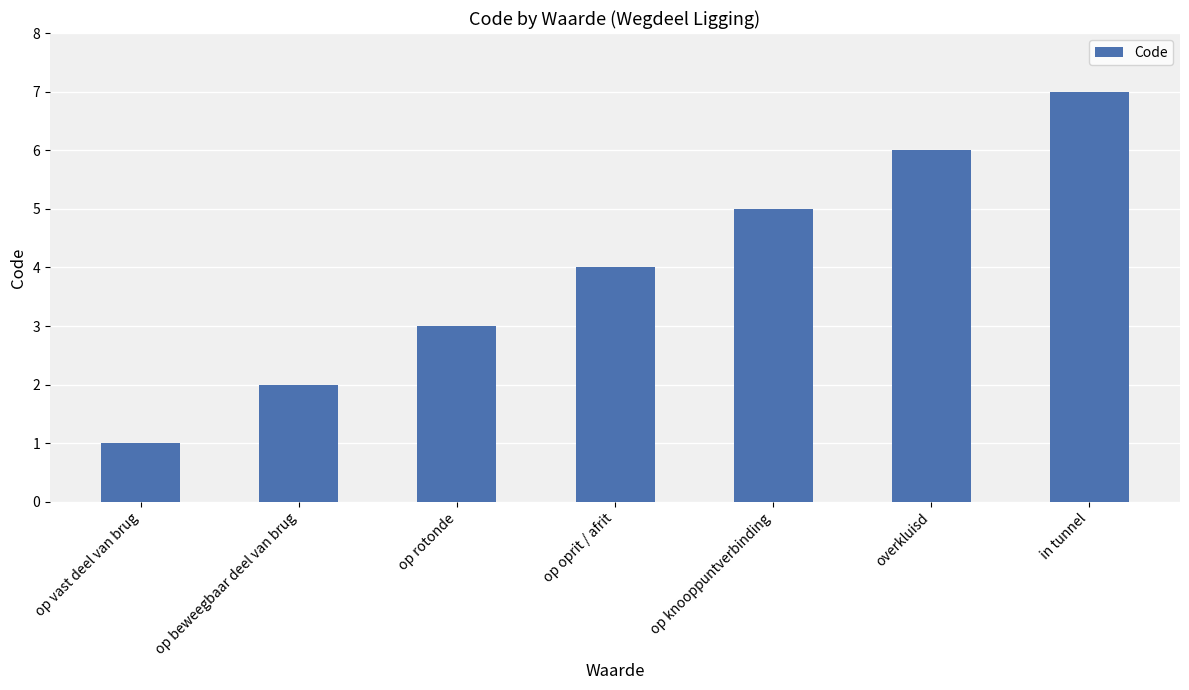

What is the label of the 2nd bar from the right?

overkluisd